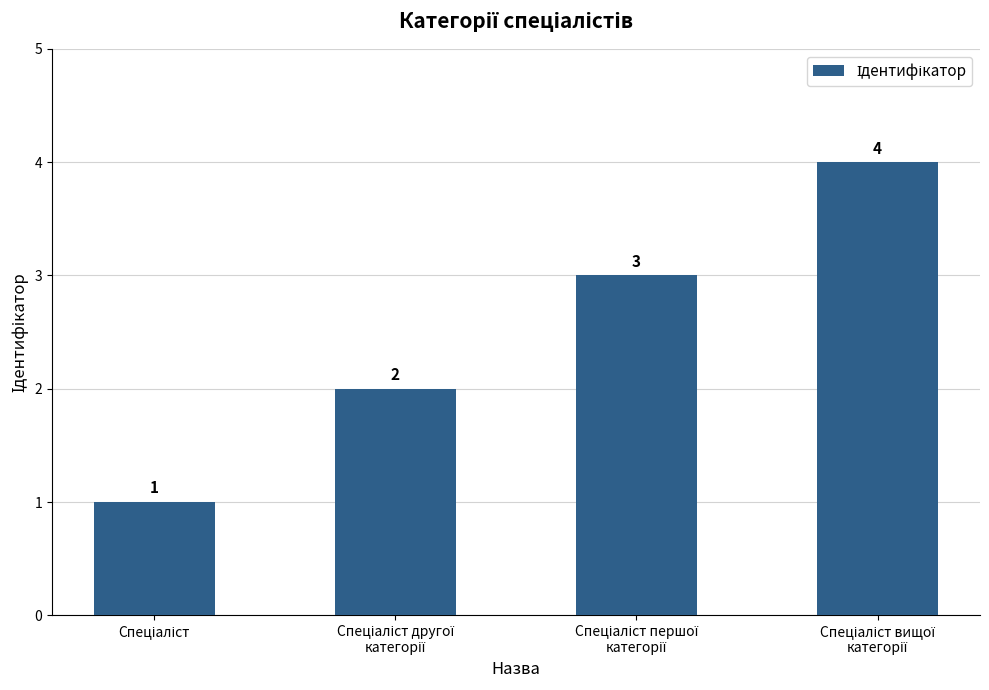

Count the values in the range 2 to 4.

3